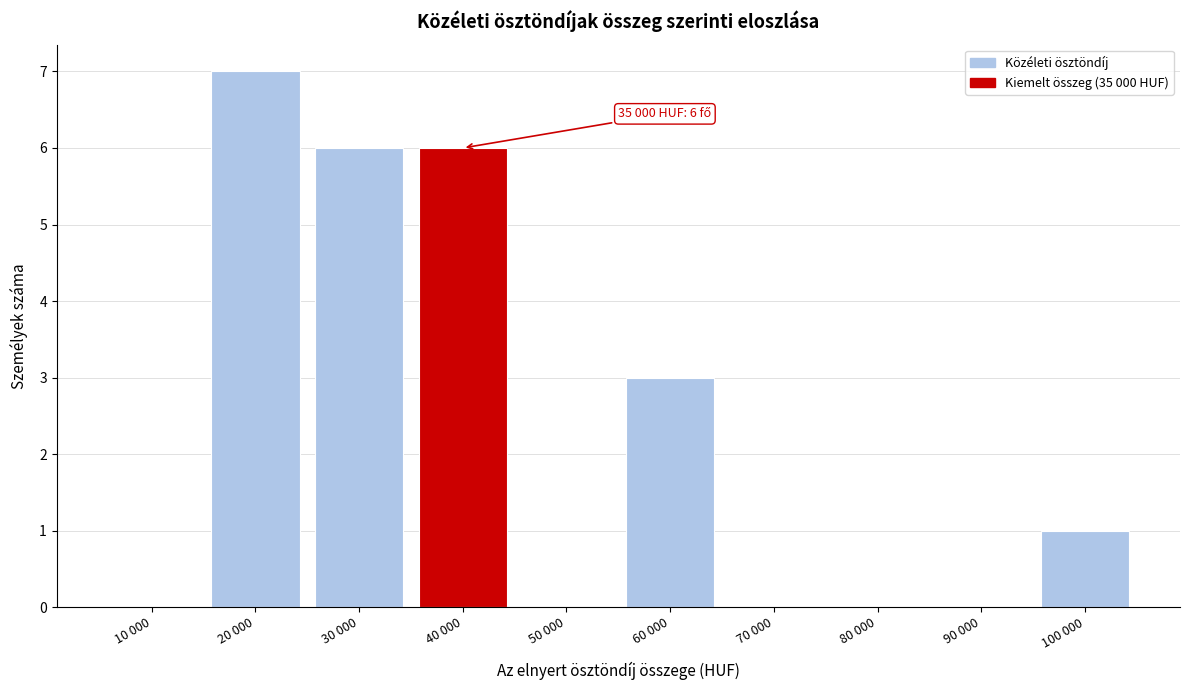

Reading left to right, list all the values displayed in this chart.

10 000=0	20 000=7	30 000=6	40 000=6	50 000=0	60 000=3	70 000=0	80 000=0	90 000=0	100 000=1